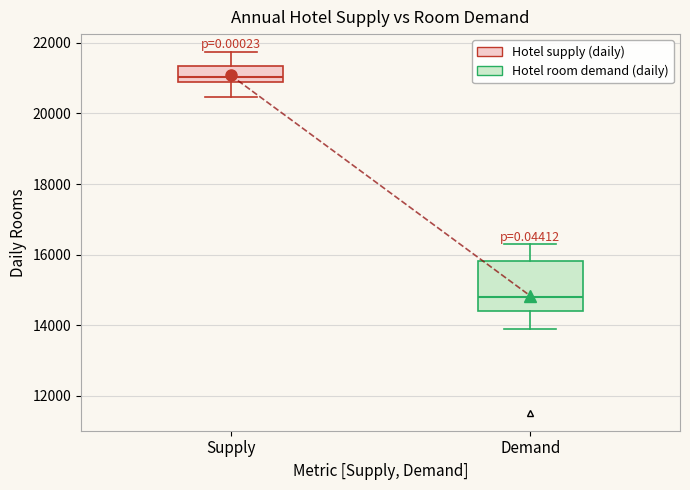

Where is the lower edge of the box for Demand on the y-axis? The values are not printed on the chart, so give them approximately, as read against the axis.

14400